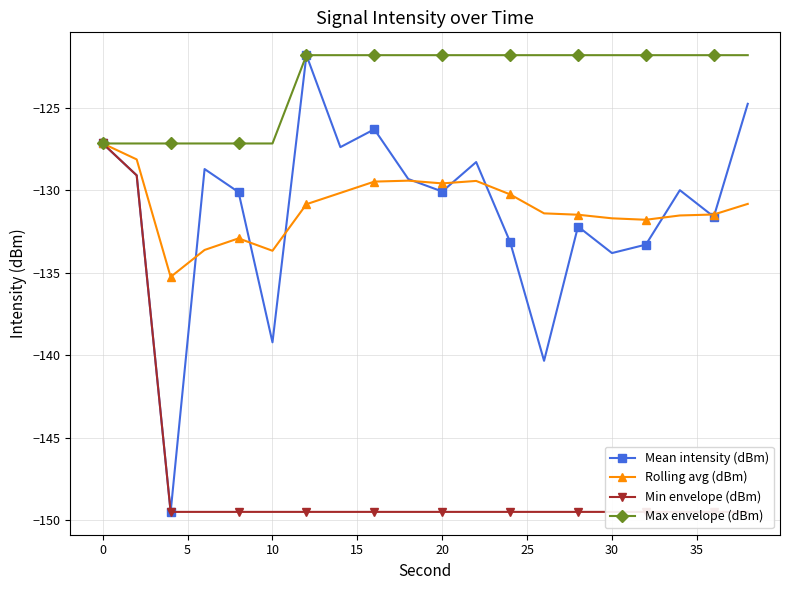

Is this an area chart (filled region under the line)?

No